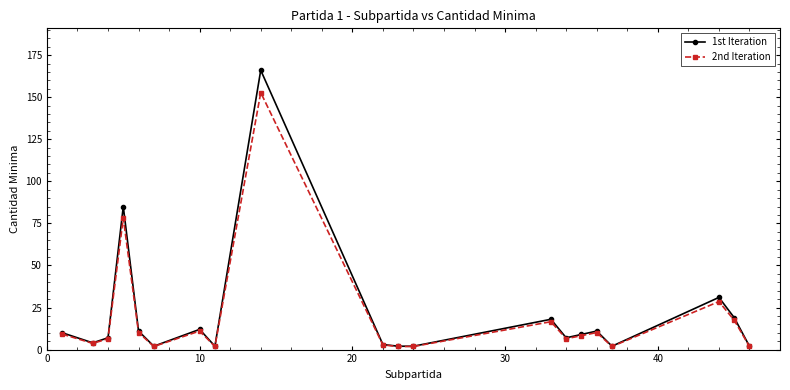

How many lines are shown in the chart?

2